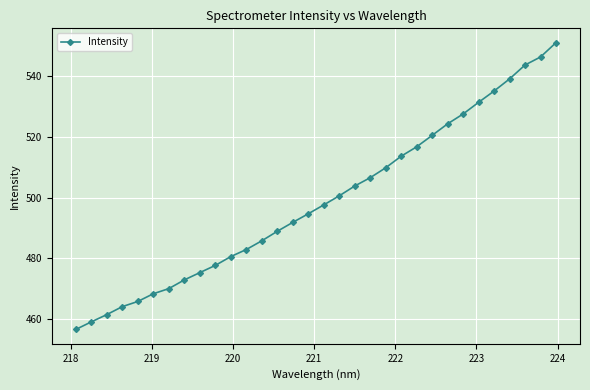

Does the chart display data point markers on the line(s)?

Yes